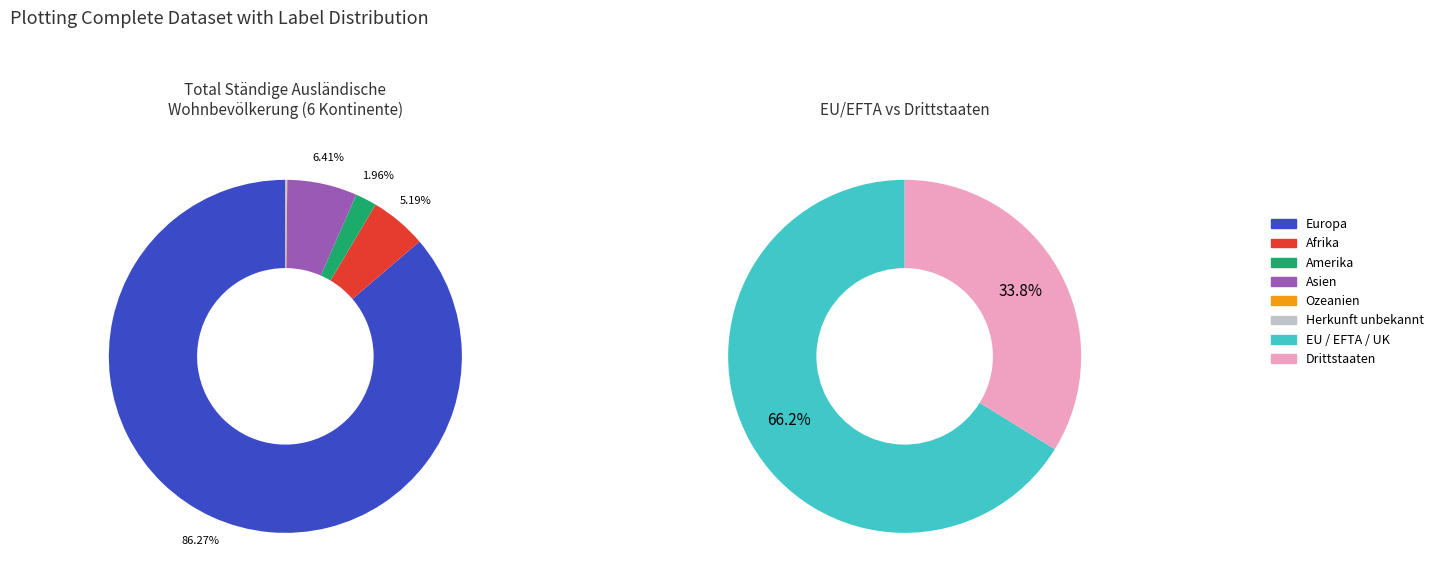

Which category accounts for the majority?

Europa